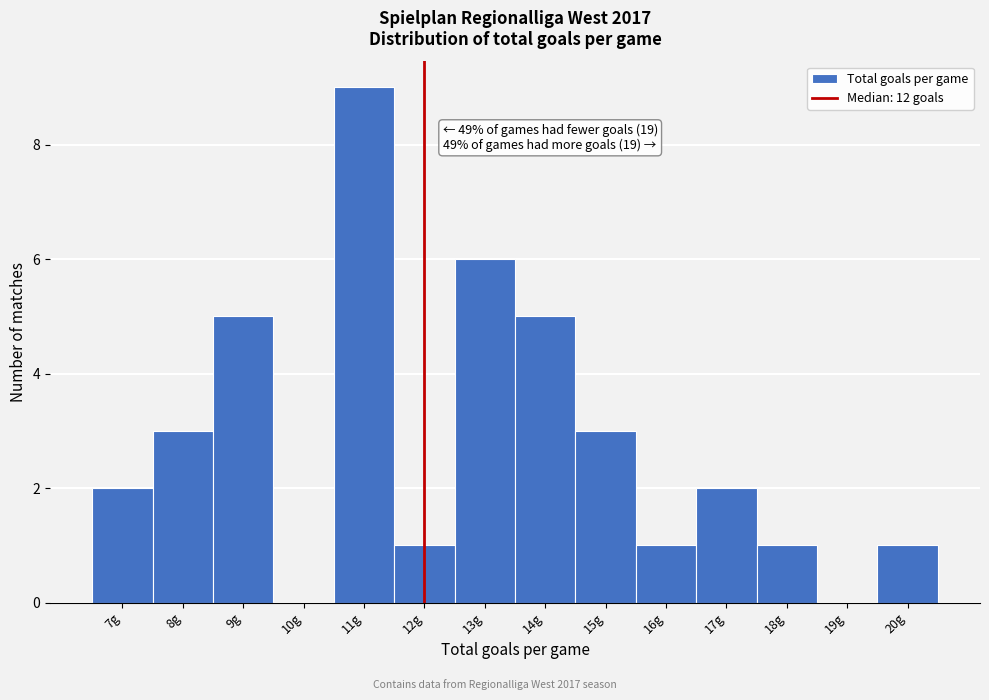

Which range on the x-axis has the tallest bar?

10.5 to 11.5